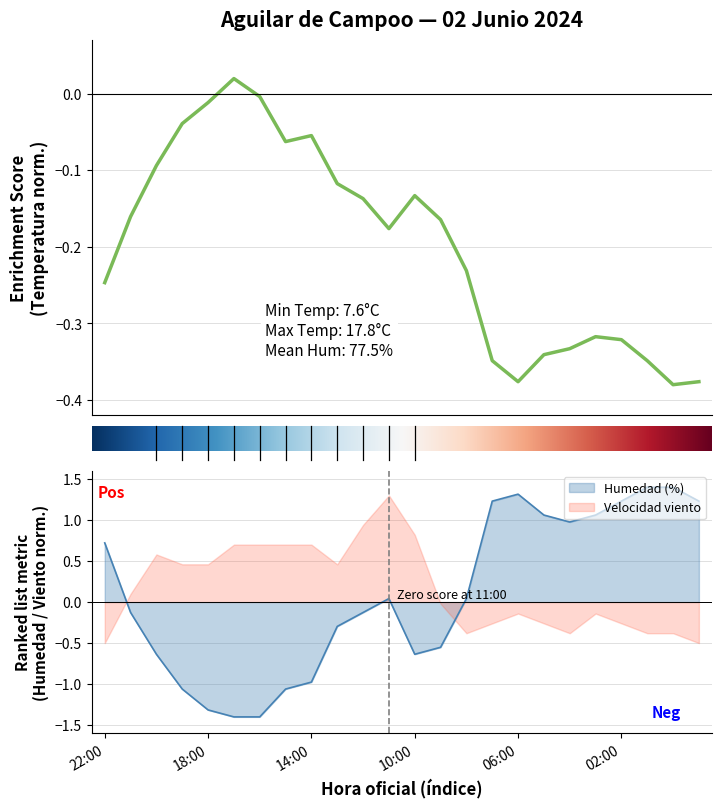

What is the lowest value of the Velocidad viento series?

-0.5